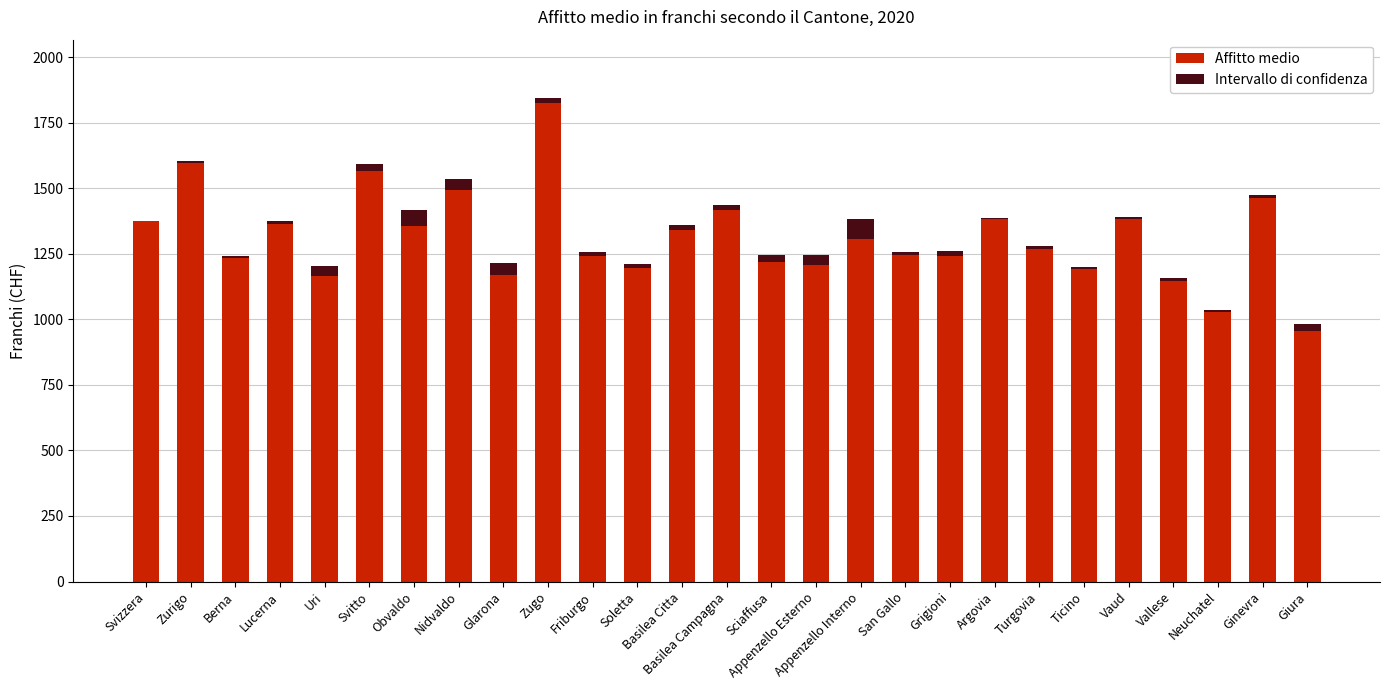

At which label does Affitto medio reach its peak?

Zugo